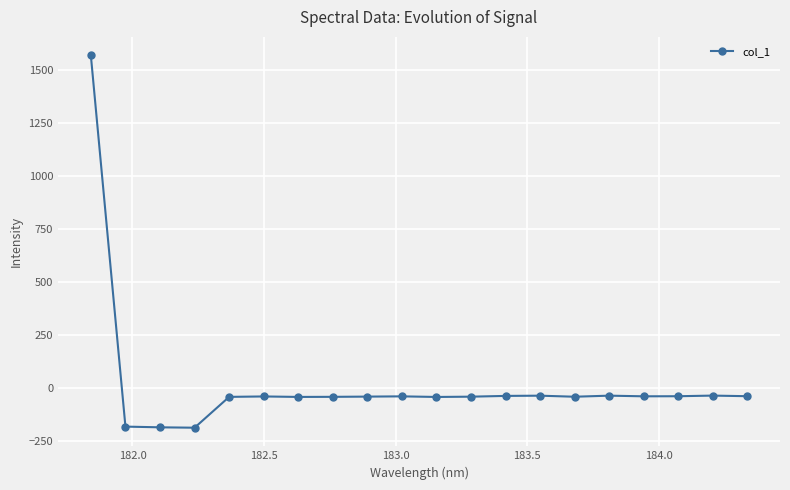

What is the maximum value shown in the chart?

1569.5